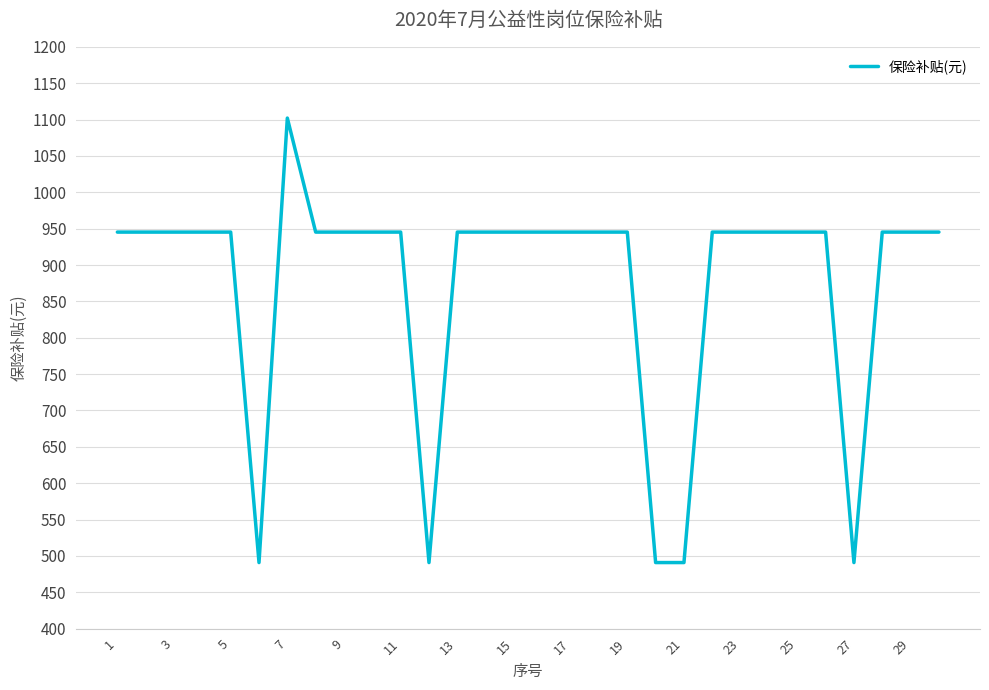

What is the minimum value shown in the chart?

490.9